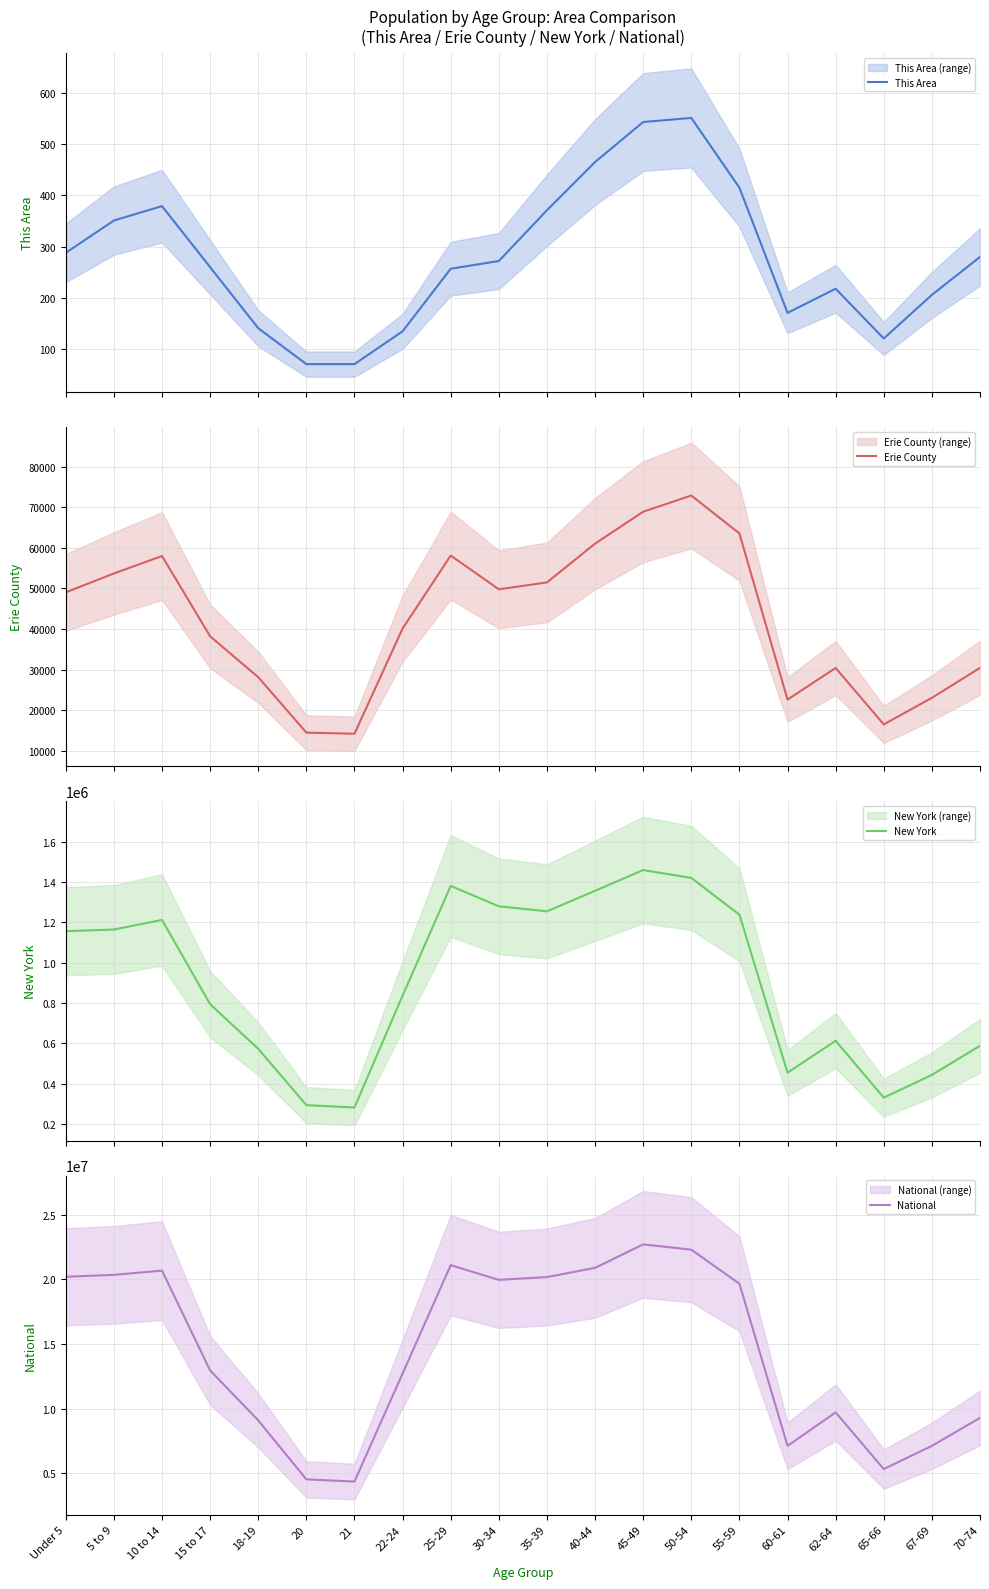

At 20, list the series in order from largest to smallest.

National, New York, Erie County, This Area